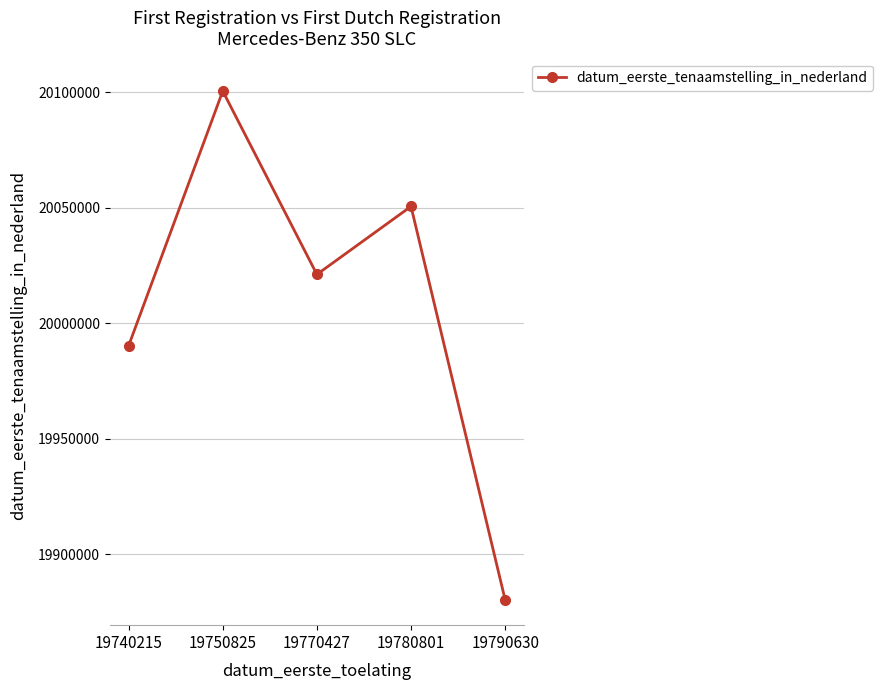

List the labels in order of value, smallest first.

19790630, 19740215, 19770427, 19780801, 19750825